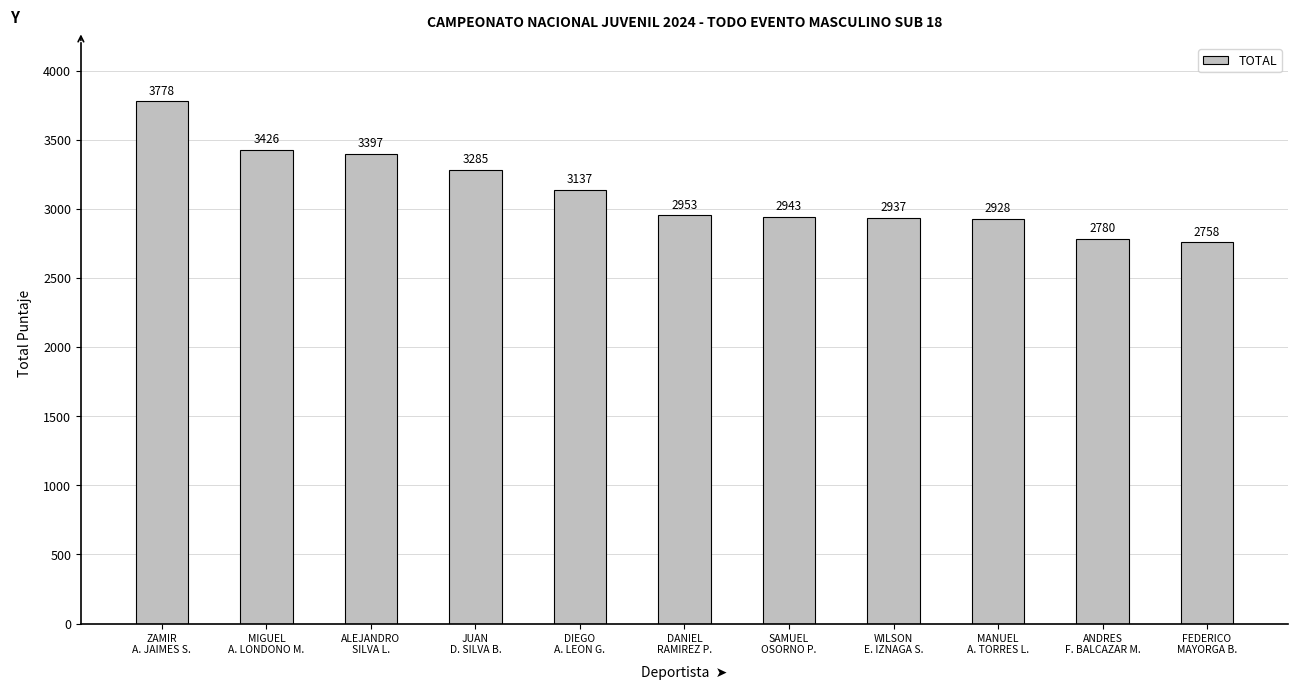

What is the sum of the values at MANUEL
A. TORRES L. and ZAMIR
A. JAIMES S.?

6706